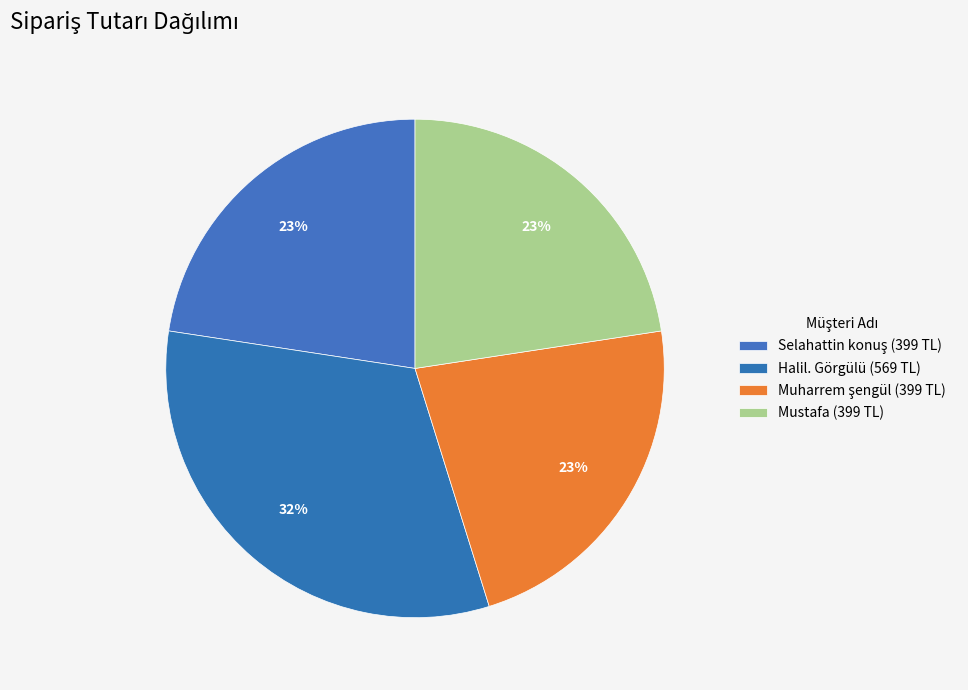

What percentage is the Halil. Görgülü slice, to the nearest percent?

32%